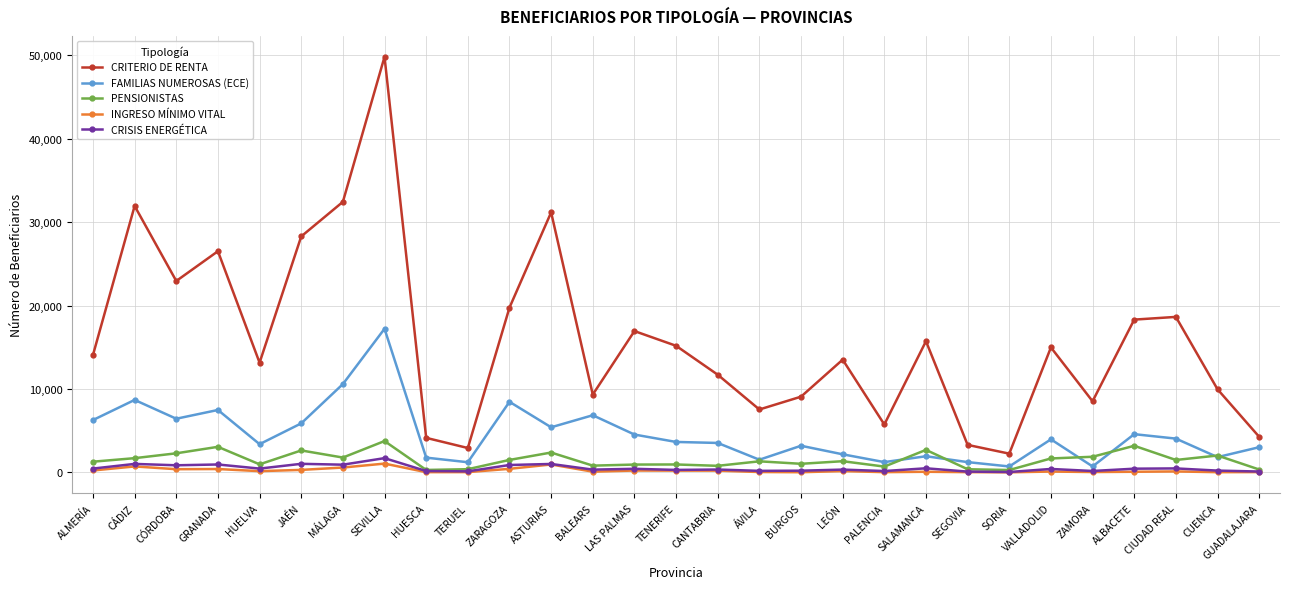

Which series has the largest total across all categories?

CRITERIO DE RENTA